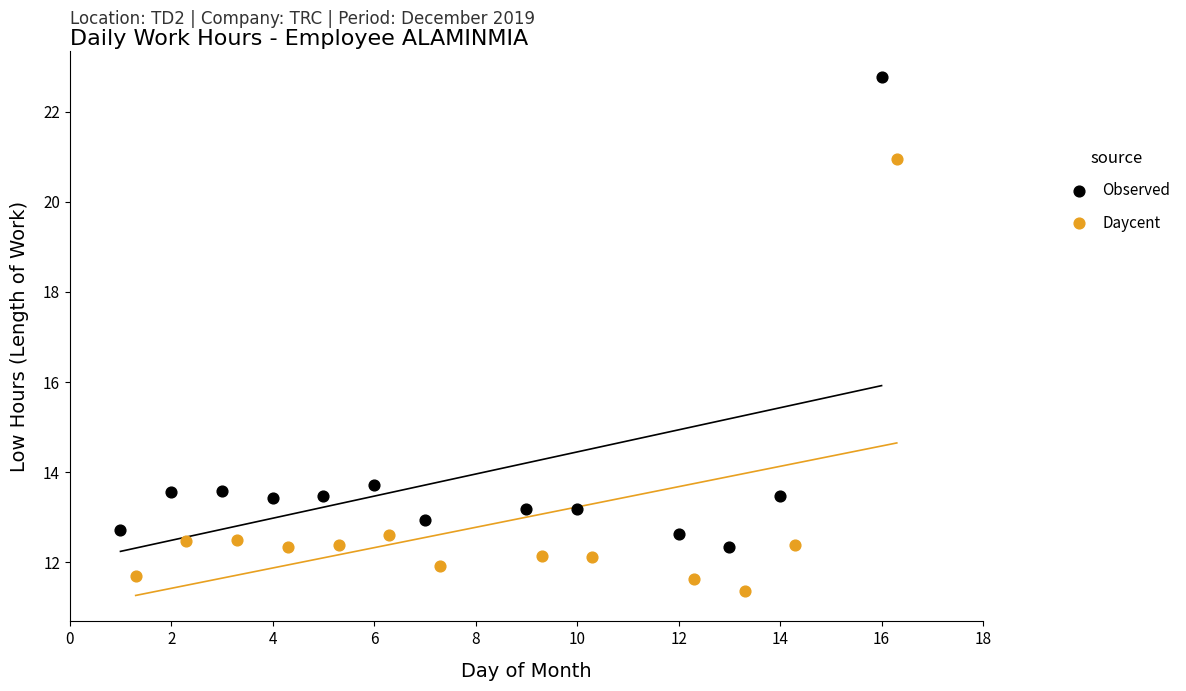

Which series has the widest spread of Y values?

Observed